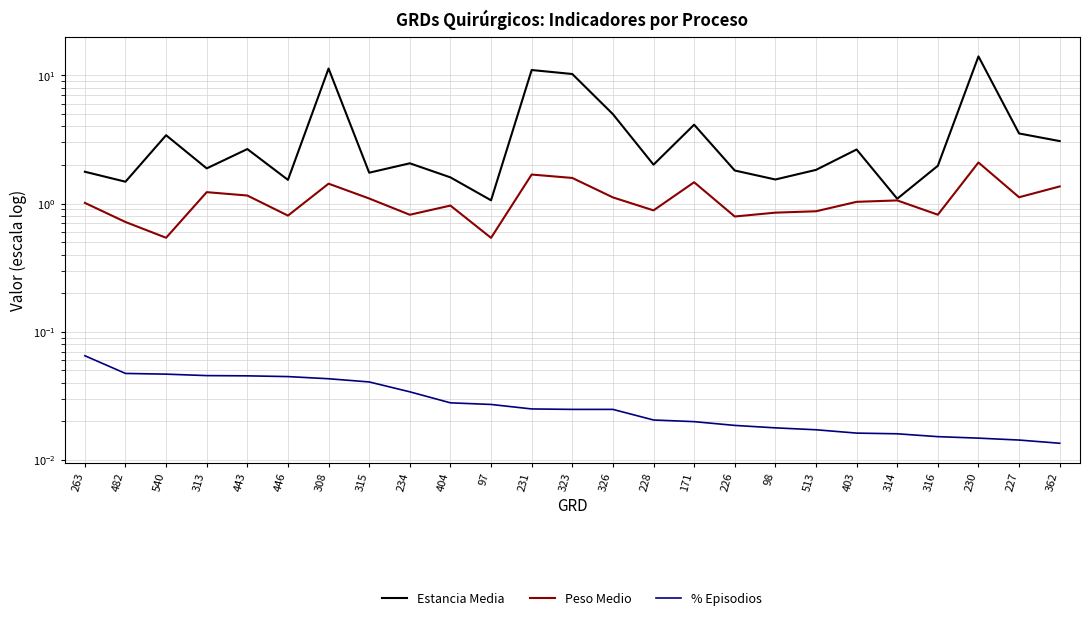

At how many categories does at least one series exceed 10?

4